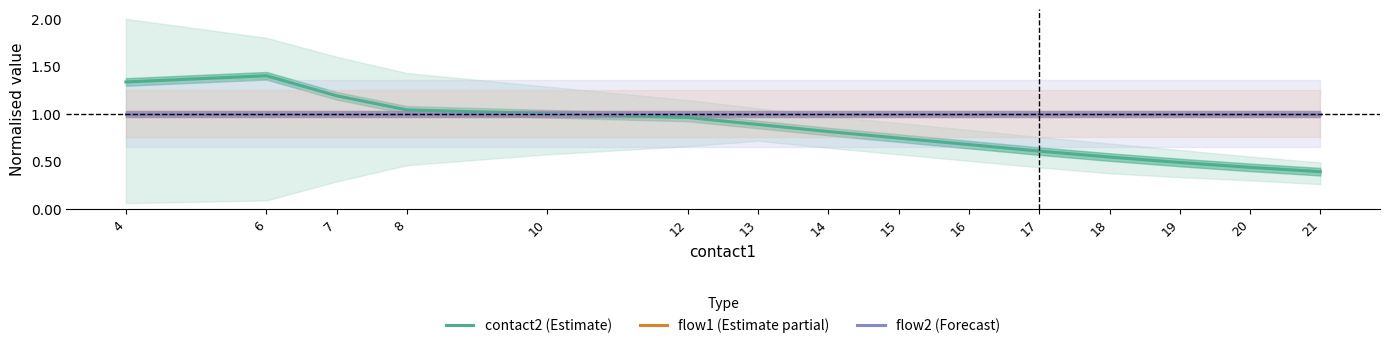

True or false: contact2 (Estimate) and flow1 (Estimate partial) cross at least once.

False